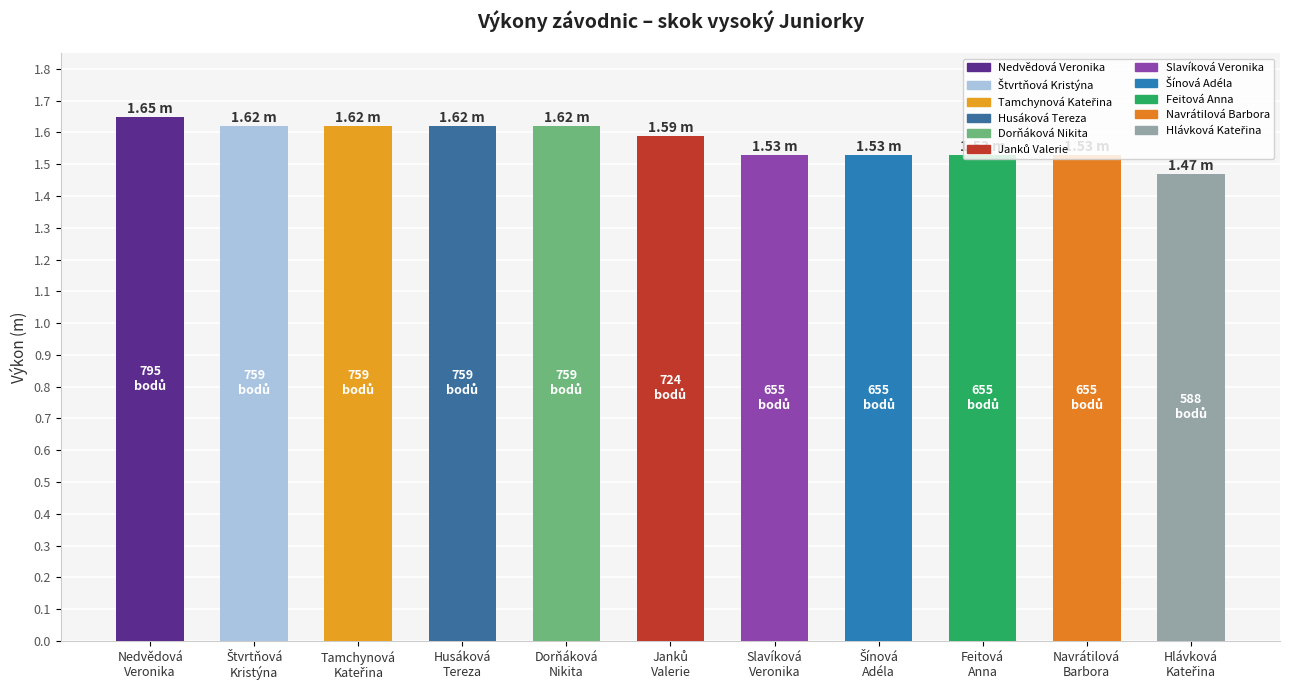

What is the sum of all values?

17.3